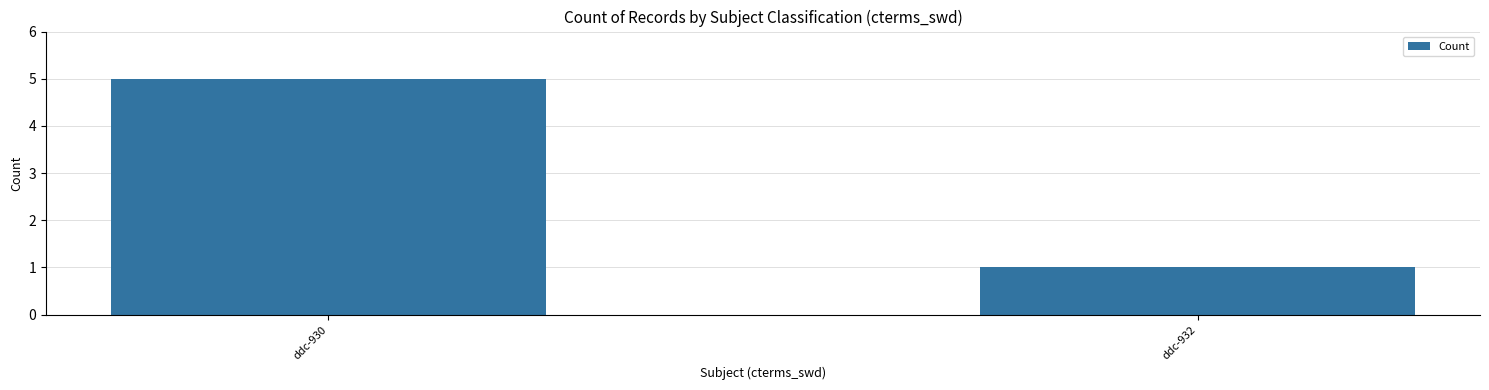

Between ddc-930 and ddc-932, which is larger?

ddc-930